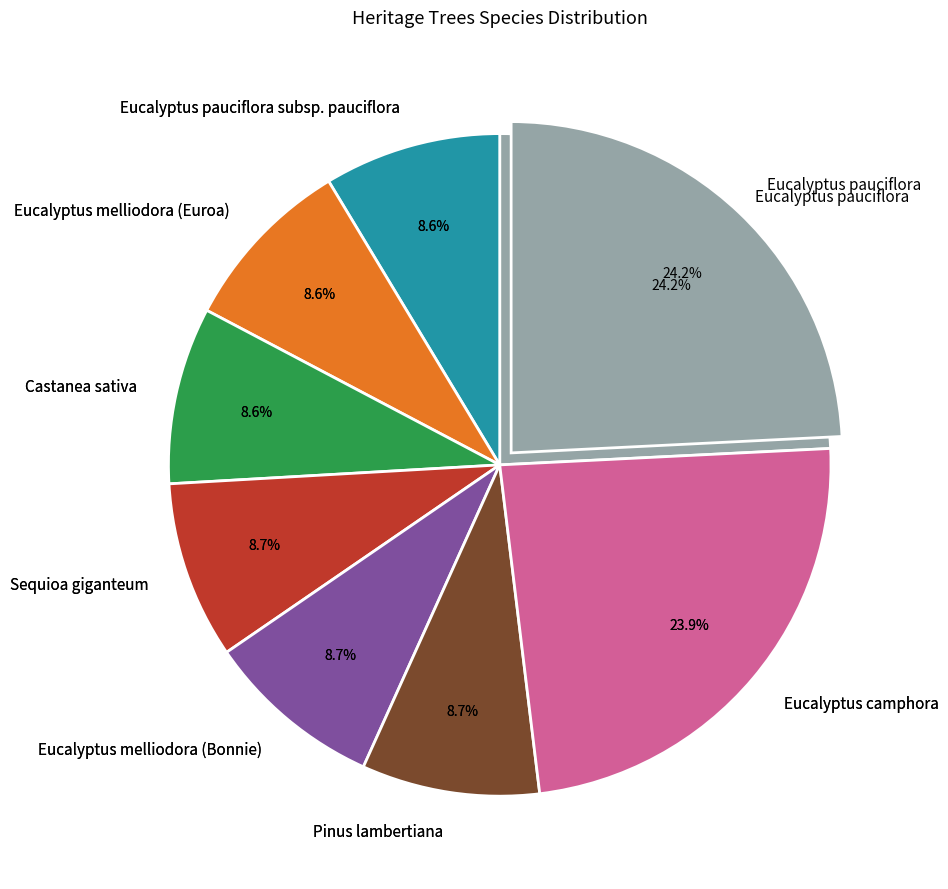

Is Eucalyptus melliodora (Bonnie) the majority of the pie?

No